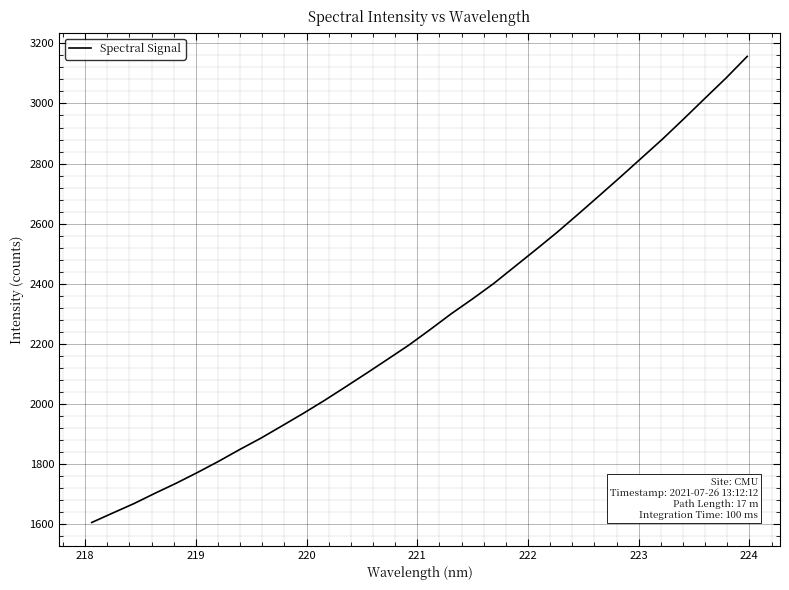

Is this an area chart (filled region under the line)?

No